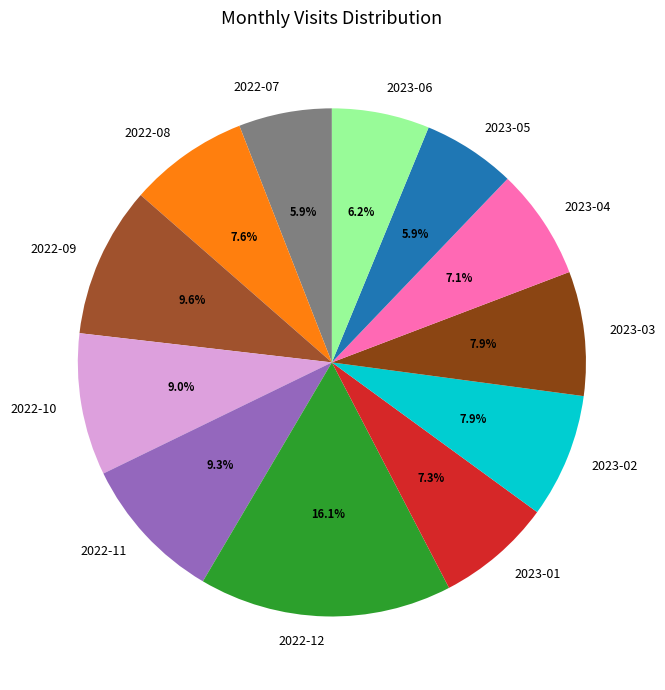

To the nearest percent, what portion does 2022-09 represent?

10%